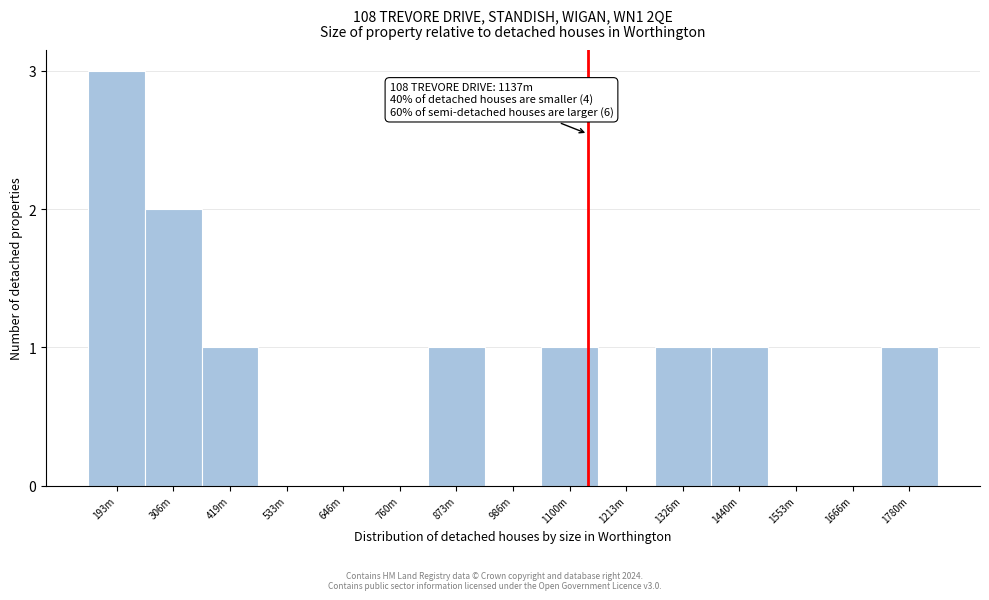

Reading right to left, extract all data points from this chart.

1780m=1	1666m=0	1553m=0	1440m=1	1326m=1	1213m=0	1100m=1	986m=0	873m=1	760m=0	646m=0	533m=0	419m=1	306m=2	193m=3